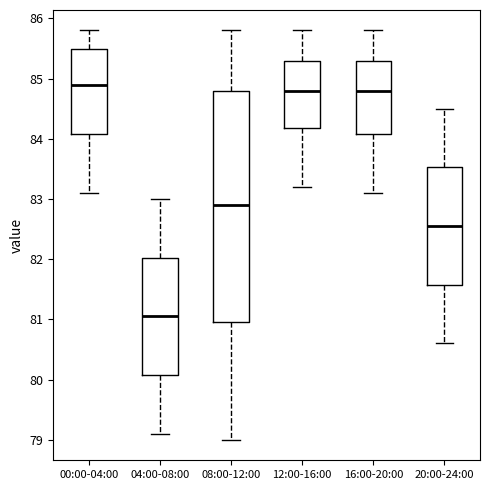

Reading left to right, read every box against the y-axis: the position of its median line, the range the box covers, and the ends of its whiskers. The values are not printed on the chart, so give them approximately, as read against the axis.

00:00-04:00: median 84.9, box 84.1 to 85.5, whiskers 83.1 to 85.8
04:00-08:00: median 81.1, box 80.1 to 82.0, whiskers 79.1 to 83.0
08:00-12:00: median 82.9, box 81.0 to 84.8, whiskers 79.0 to 85.8
12:00-16:00: median 84.8, box 84.2 to 85.3, whiskers 83.2 to 85.8
16:00-20:00: median 84.8, box 84.1 to 85.3, whiskers 83.1 to 85.8
20:00-24:00: median 82.6, box 81.6 to 83.5, whiskers 80.6 to 84.5